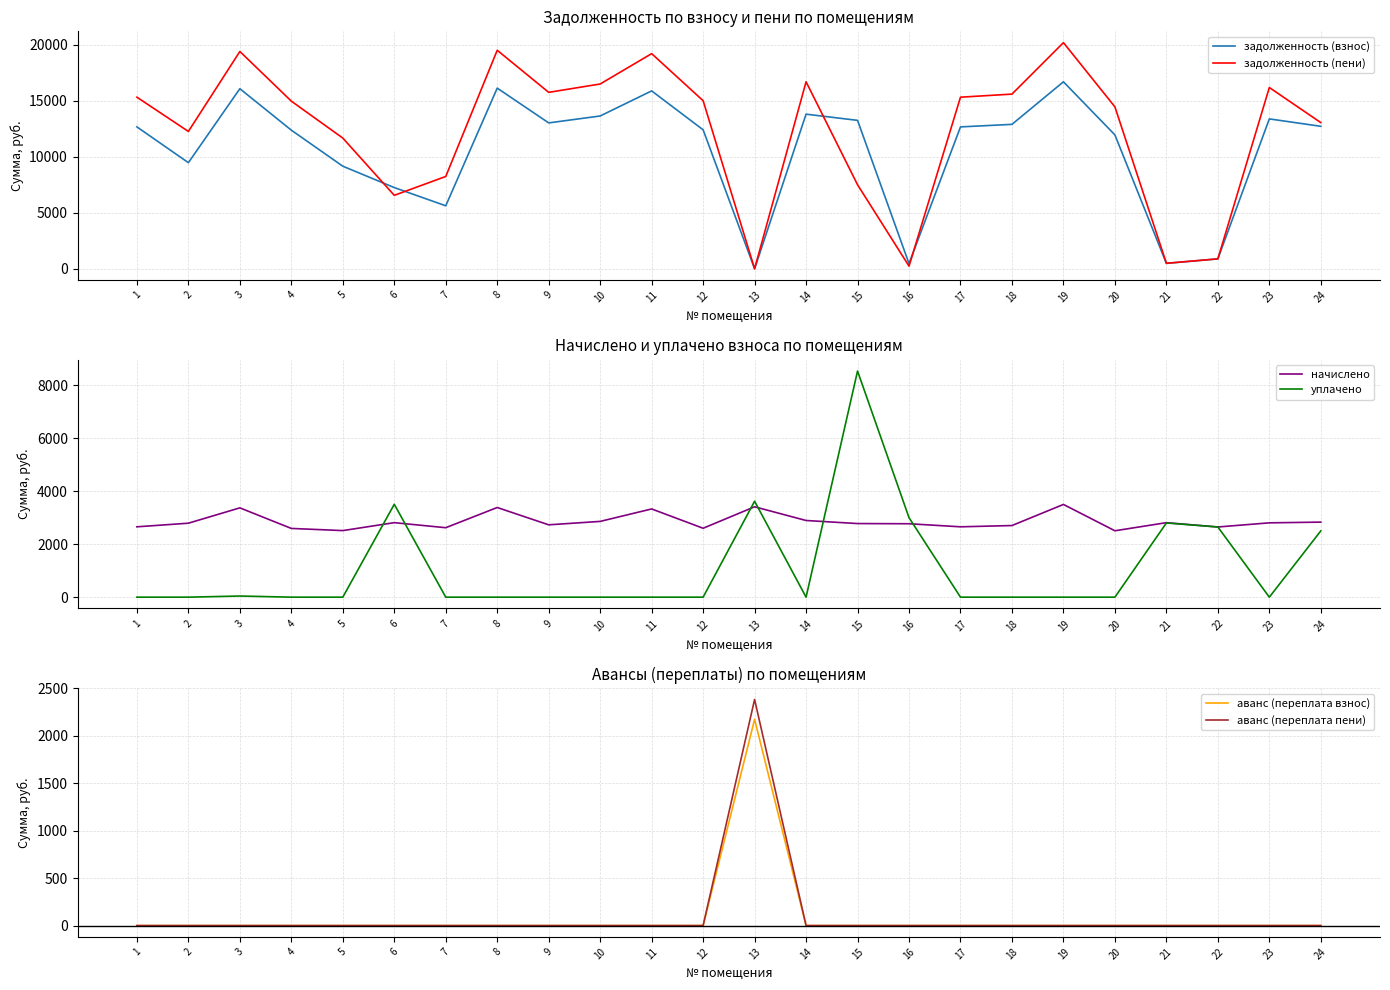

Which series ends up on top after the final intersection of задолженность (взнос) and задолженность (пени)?

задолженность (пени)